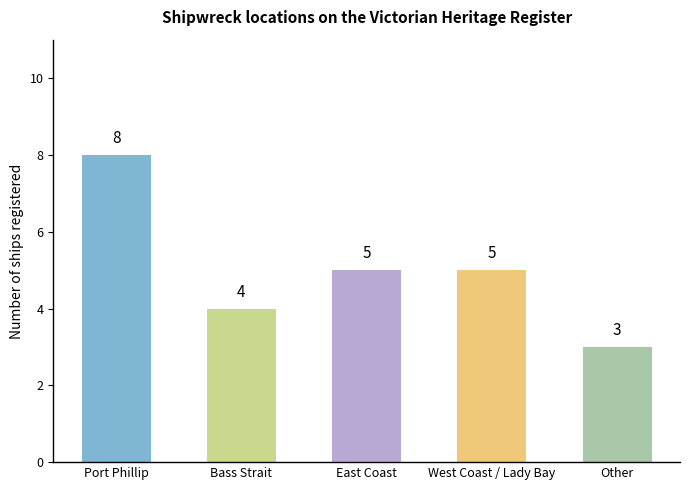

What is the sum of all values?

25